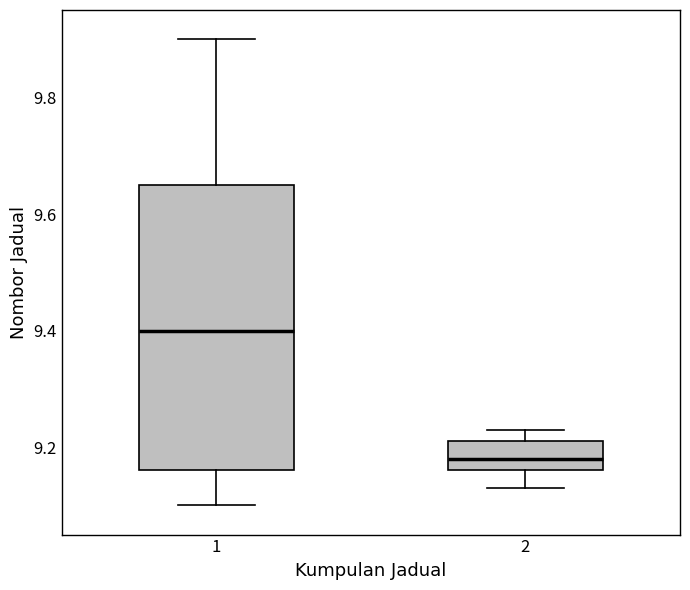

Reading left to right, read every box against the y-axis: the position of its median line, the range the box covers, and the ends of its whiskers. The values are not printed on the chart, so give them approximately, as read against the axis.

1: median 9.40, box 9.16 to 9.66, whiskers 9.10 to 9.90
2: median 9.18, box 9.16 to 9.22, whiskers 9.14 to 9.24